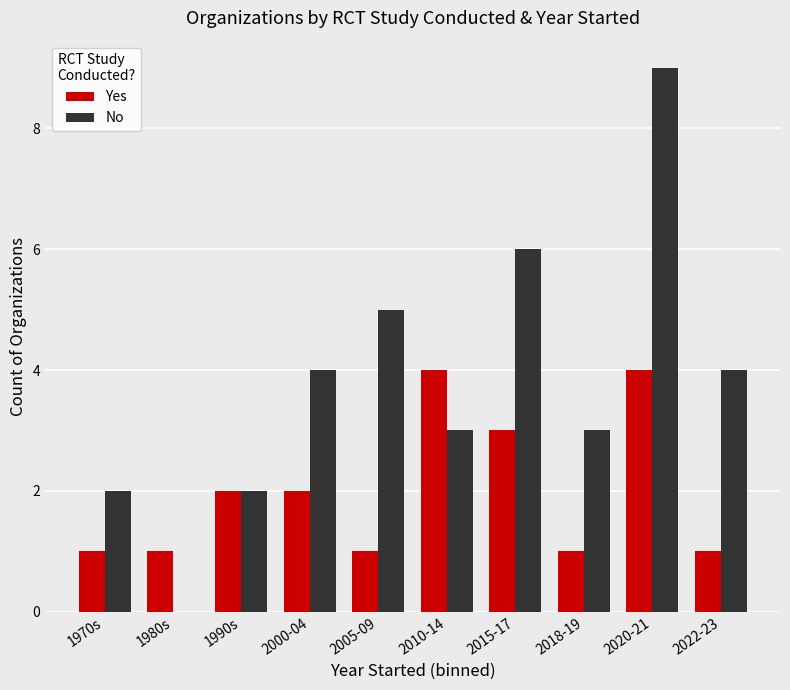

What is the difference between the Yes values at 2020-21 and 2015-17?

1